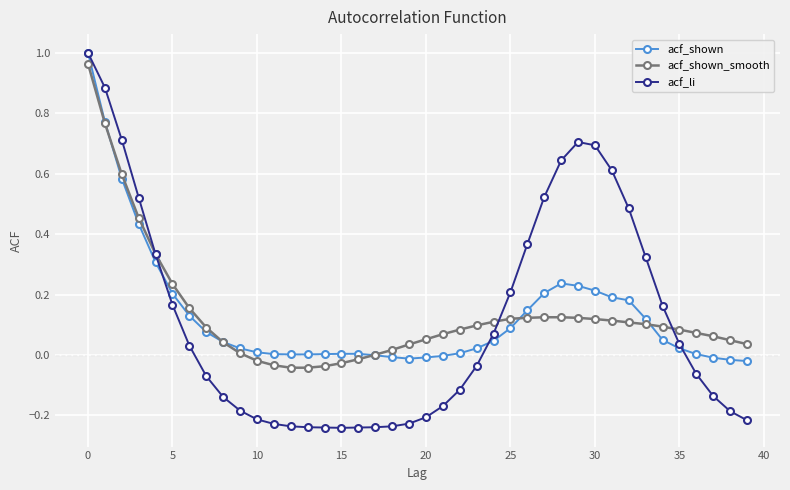

True or false: acf_li has more than 0 interior local peaks.

True